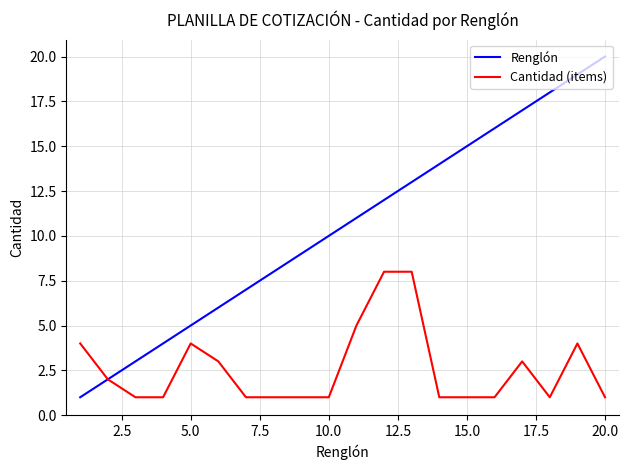

Which series has the widest spread of values?

Renglón